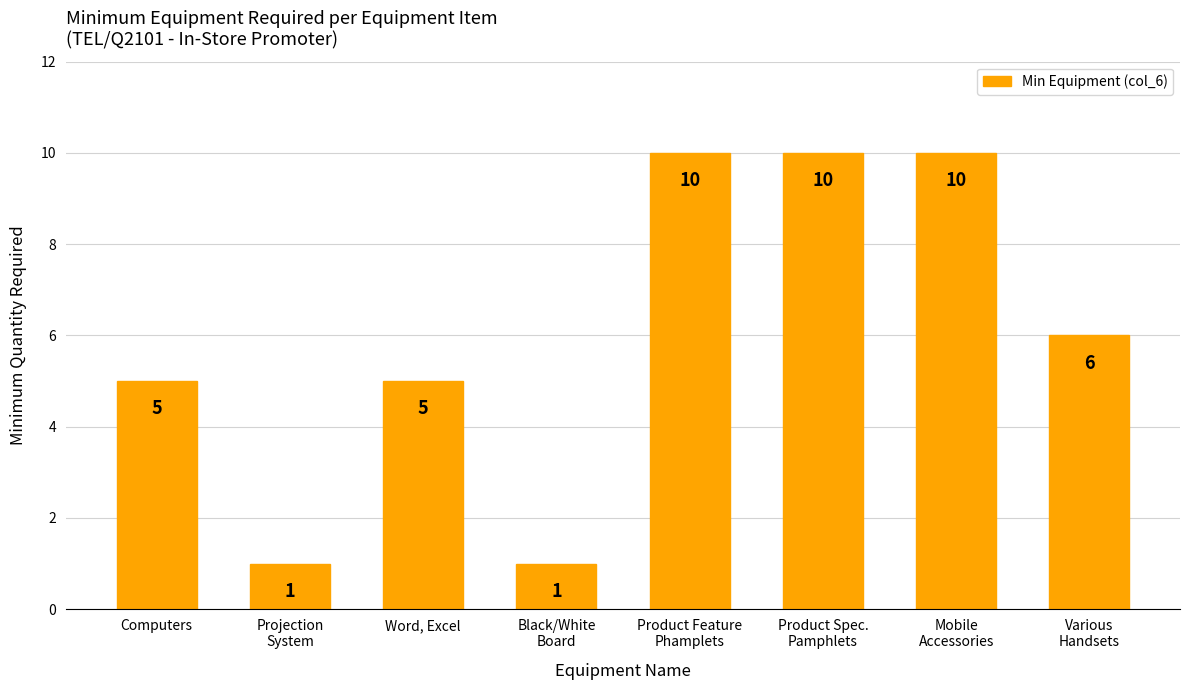

How many values are between 5 and 10?

6